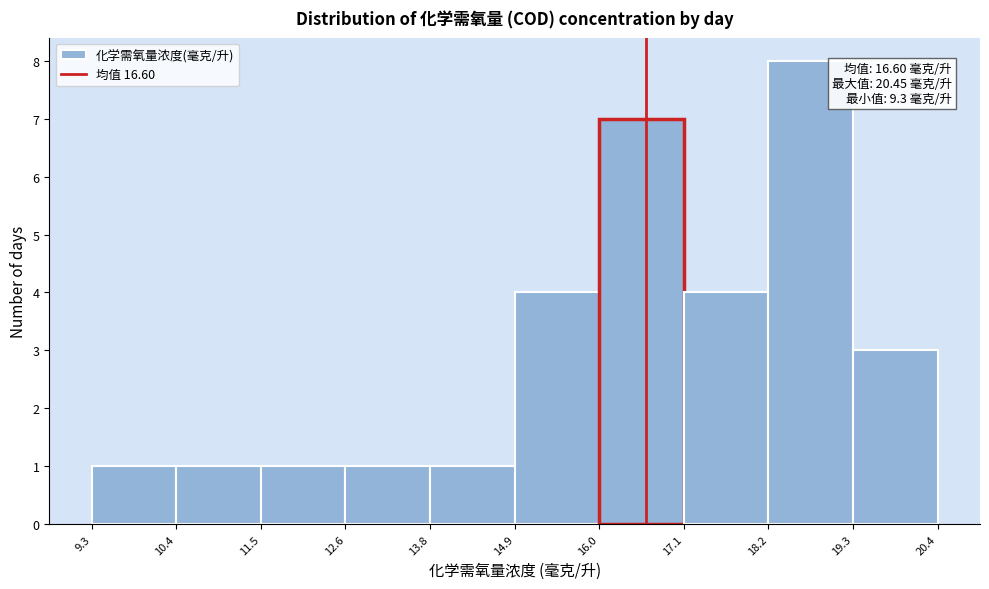

Which range on the x-axis has the tallest bar?

18.2 to 19.3